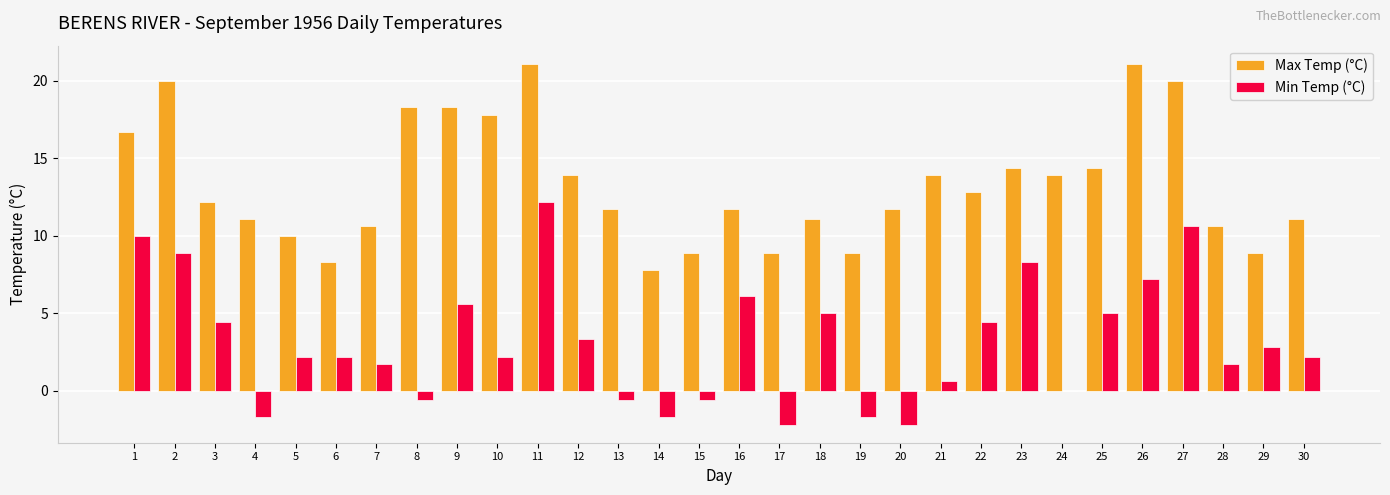

Read the Max Temp (°C) value at 11.

21.1